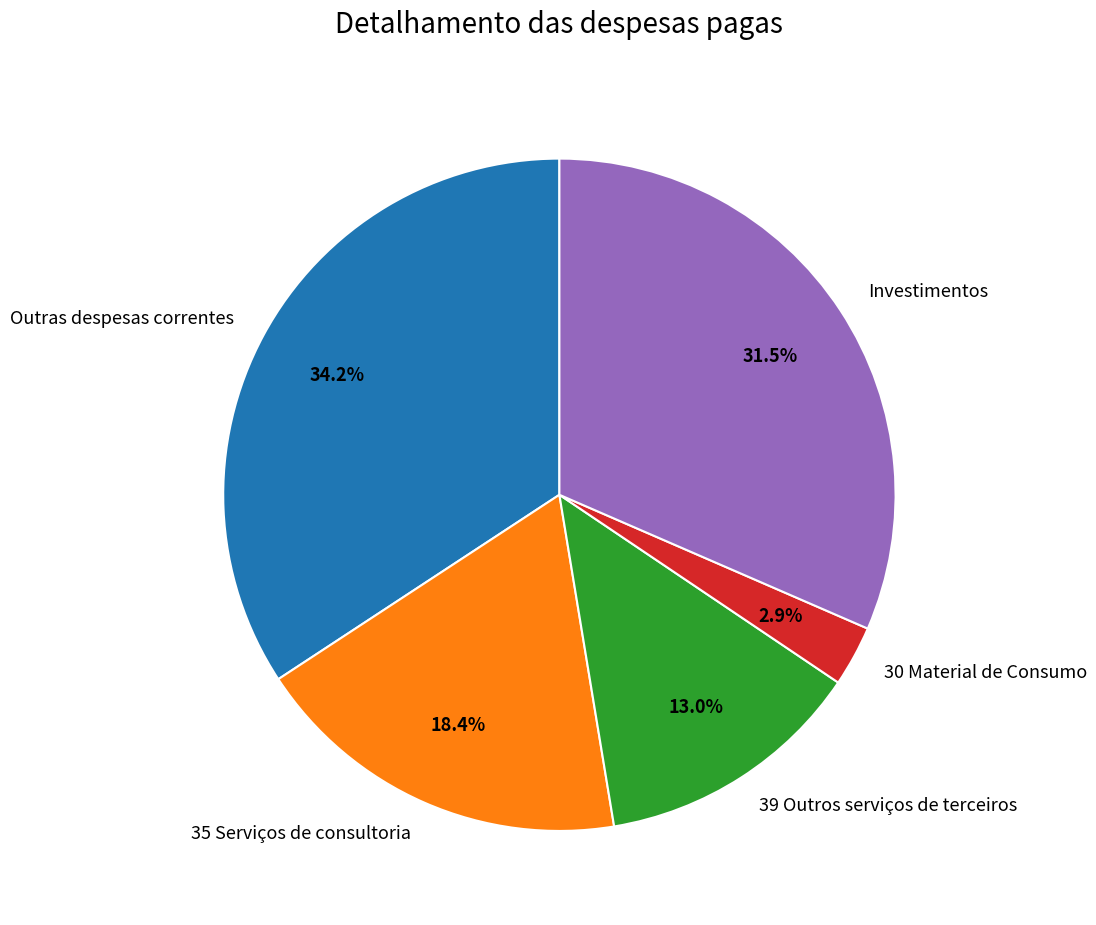

How many slices are in this pie chart?

5